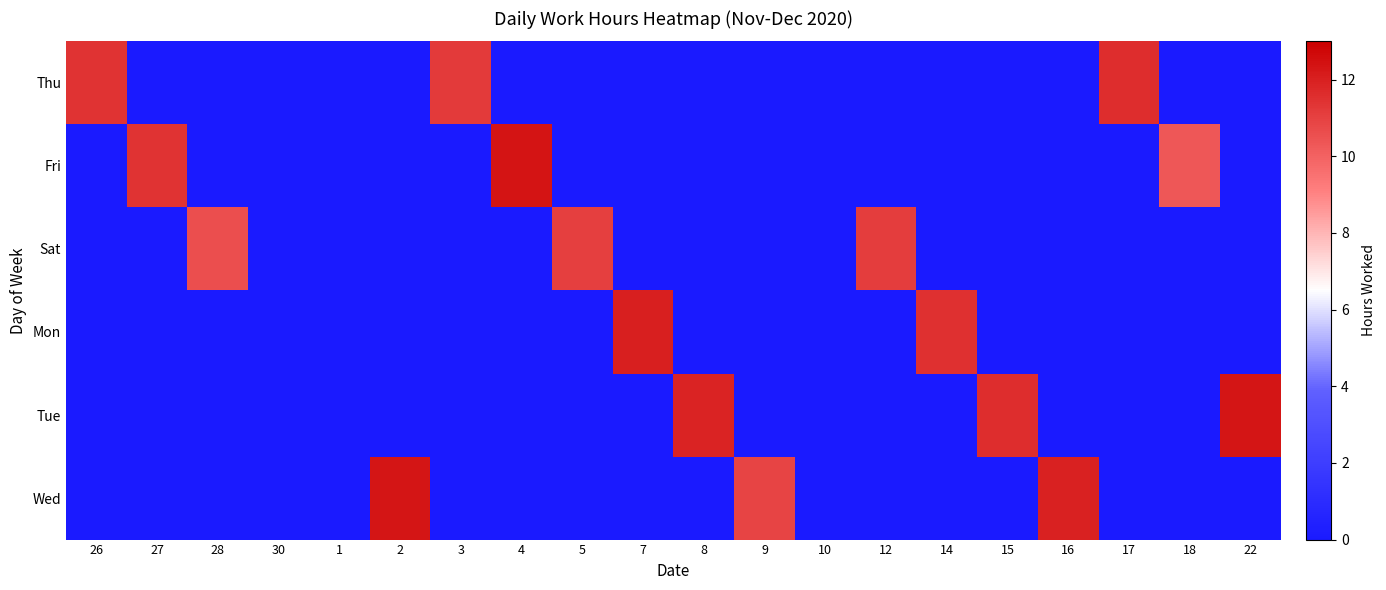

At which category is the sum across all series the highest?

4